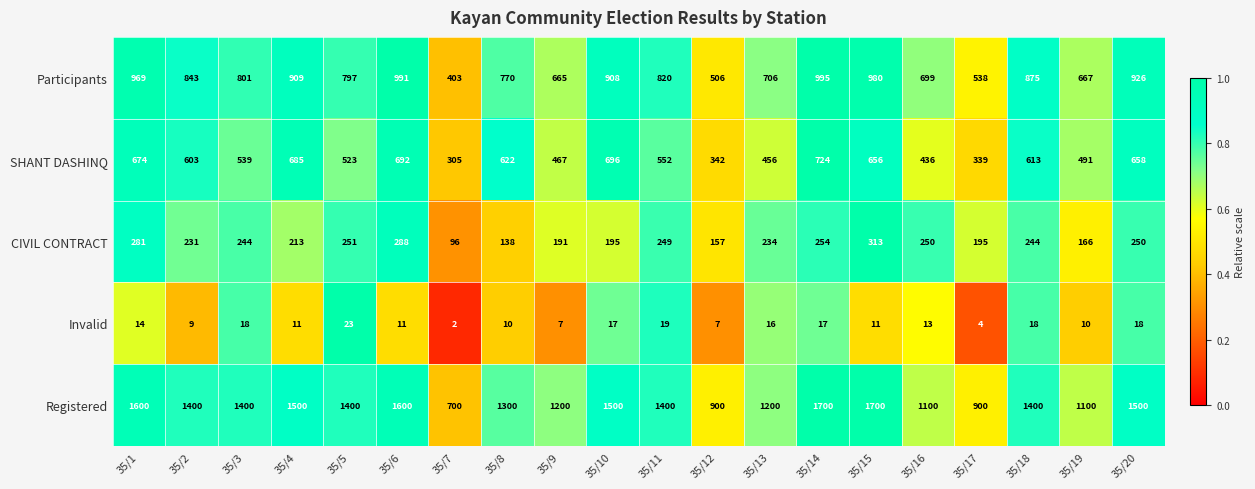

Rank the series at 35/13 from lowest to highest value.

Invalid, CIVIL CONTRACT, SHANT DASHINQ, Participants, Registered